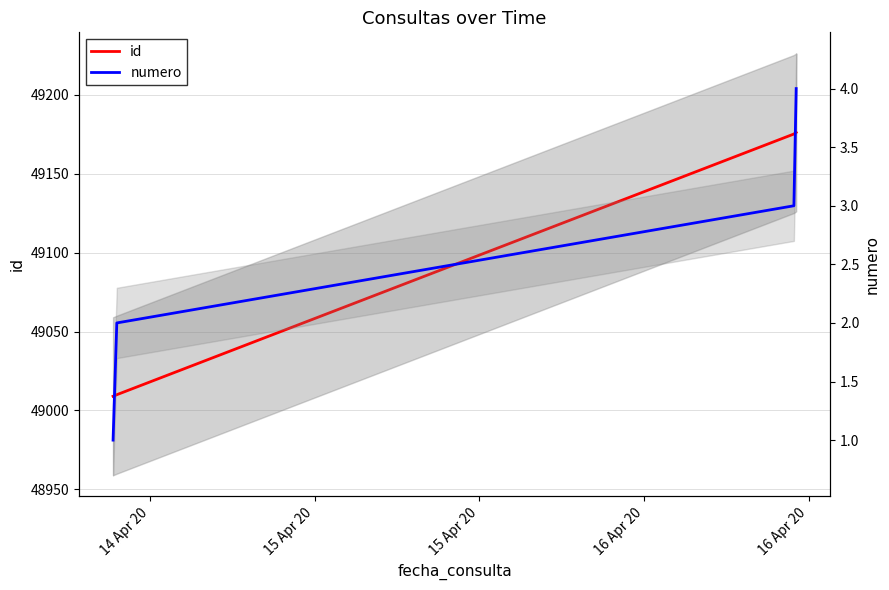

How many data points in numero are above 3?

1